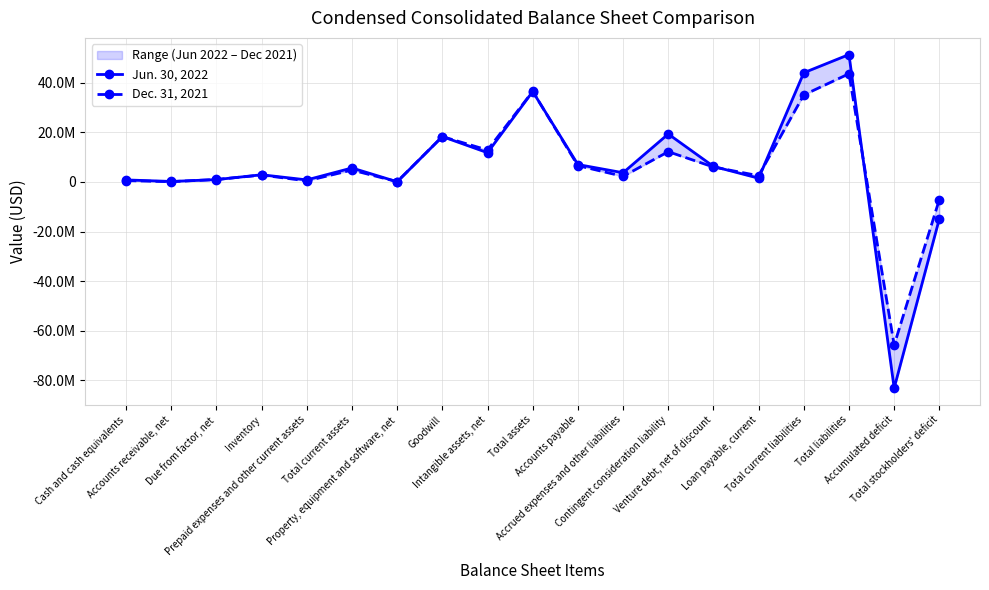

At which label does Jun. 30, 2022 first exceed 3698717?

Total current assets